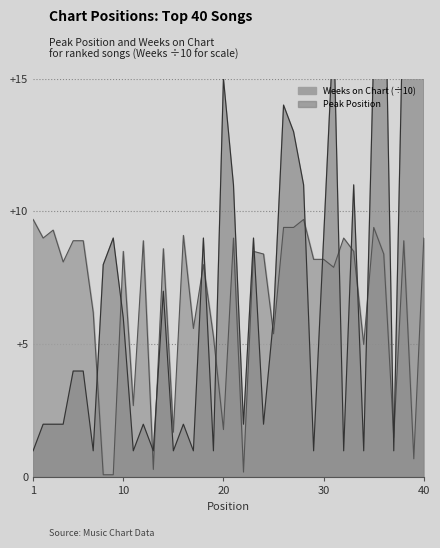

Is the value of Peak Position at 32 greater than the value of Weeks on Chart at 25?

No